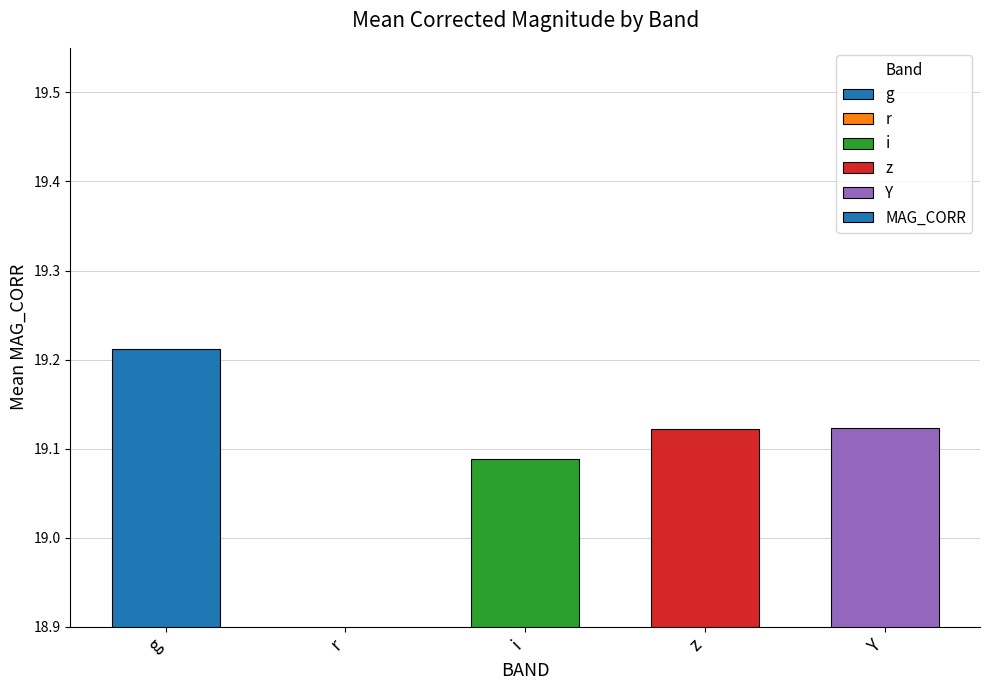

Reading left to right, extract all data points from this chart.

19.2	18.8	19.1	19.1	19.1